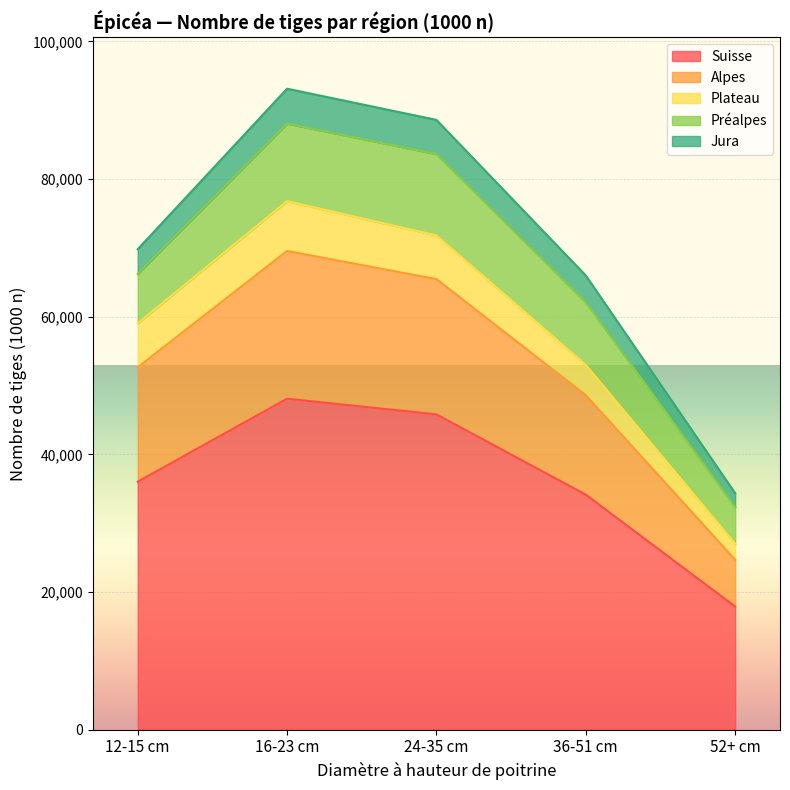

Which category has the highest value in the Suisse series?

16-23 cm